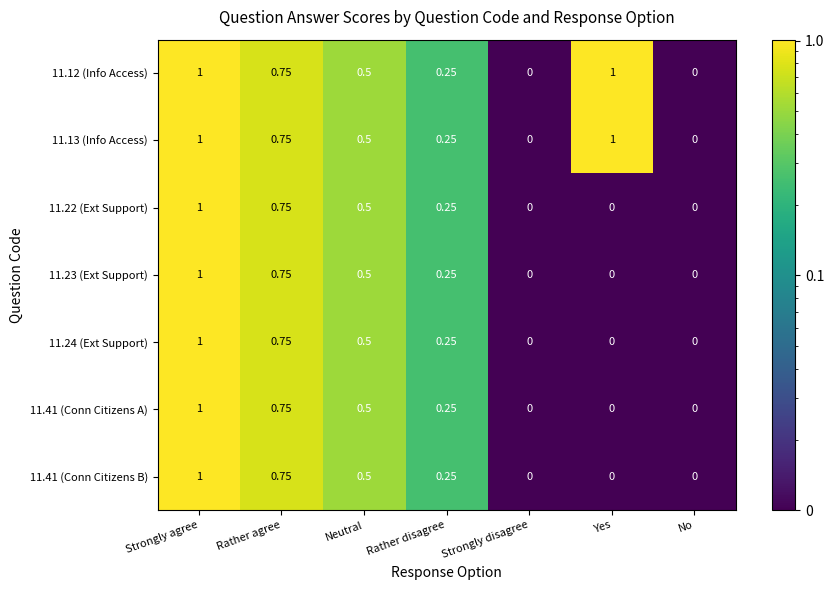

Is the value of 11.24 (Ext Support) at Strongly agree greater than the value of 11.22 (Ext Support) at Yes?

Yes